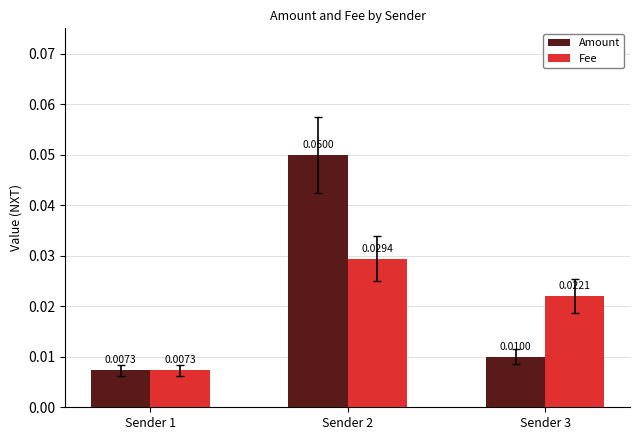

Between Sender 2 and Sender 3, which series saw the biggest shift?

Amount